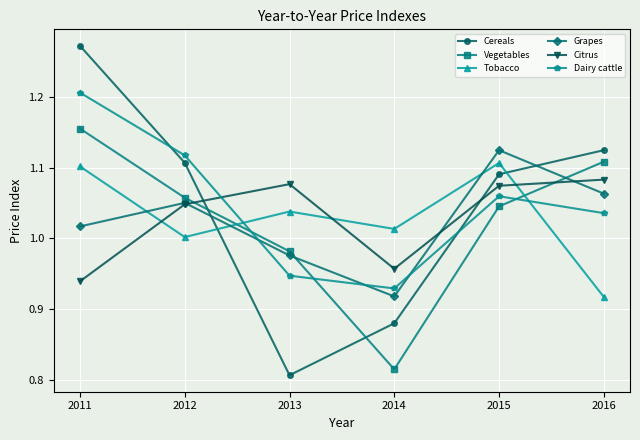

List the labels in order of Grapes value, largest first.

2015, 2016, 2012, 2011, 2013, 2014